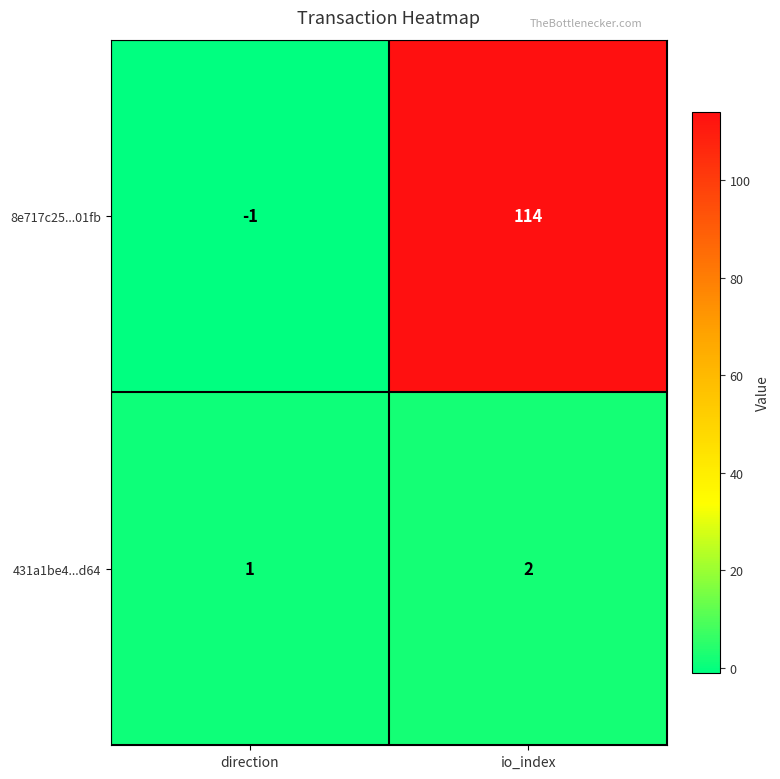

Reading right to left, extract all data points from this chart.

8e717c25...01fb: io_index=114	direction=-1
431a1be4...d64: io_index=2	direction=1